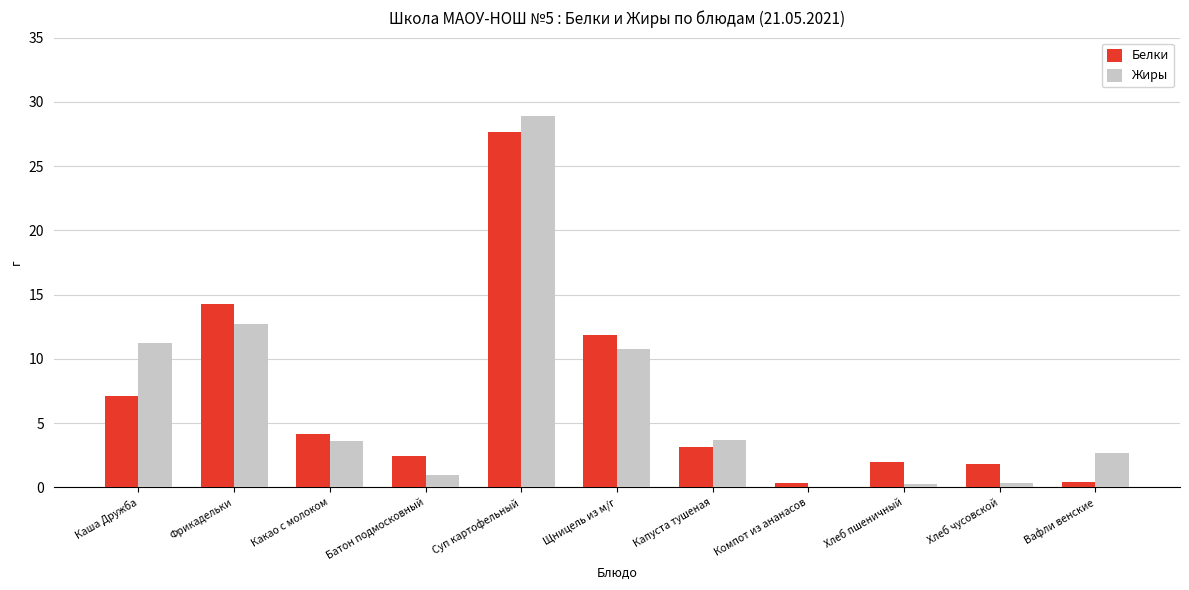

How many values in the Белки series exceed 3?

6